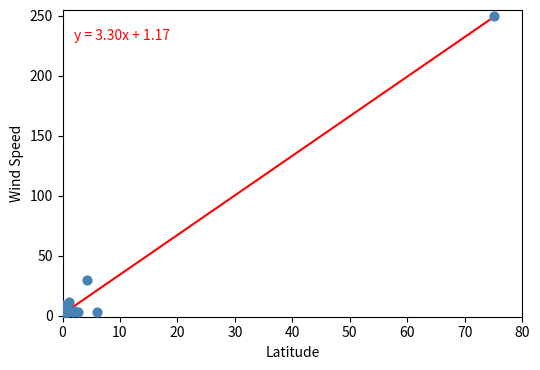

What Y value in the scatter plot is closest to 126?

30